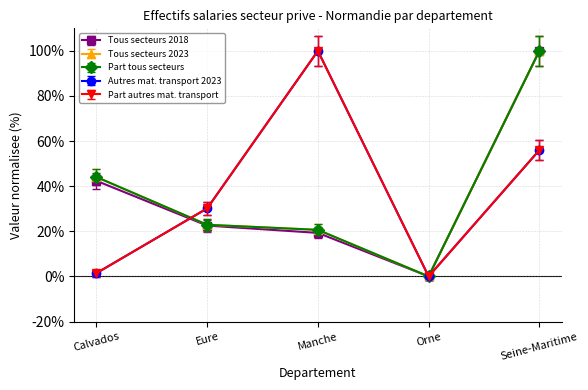

Is this an area chart (filled region under the line)?

No